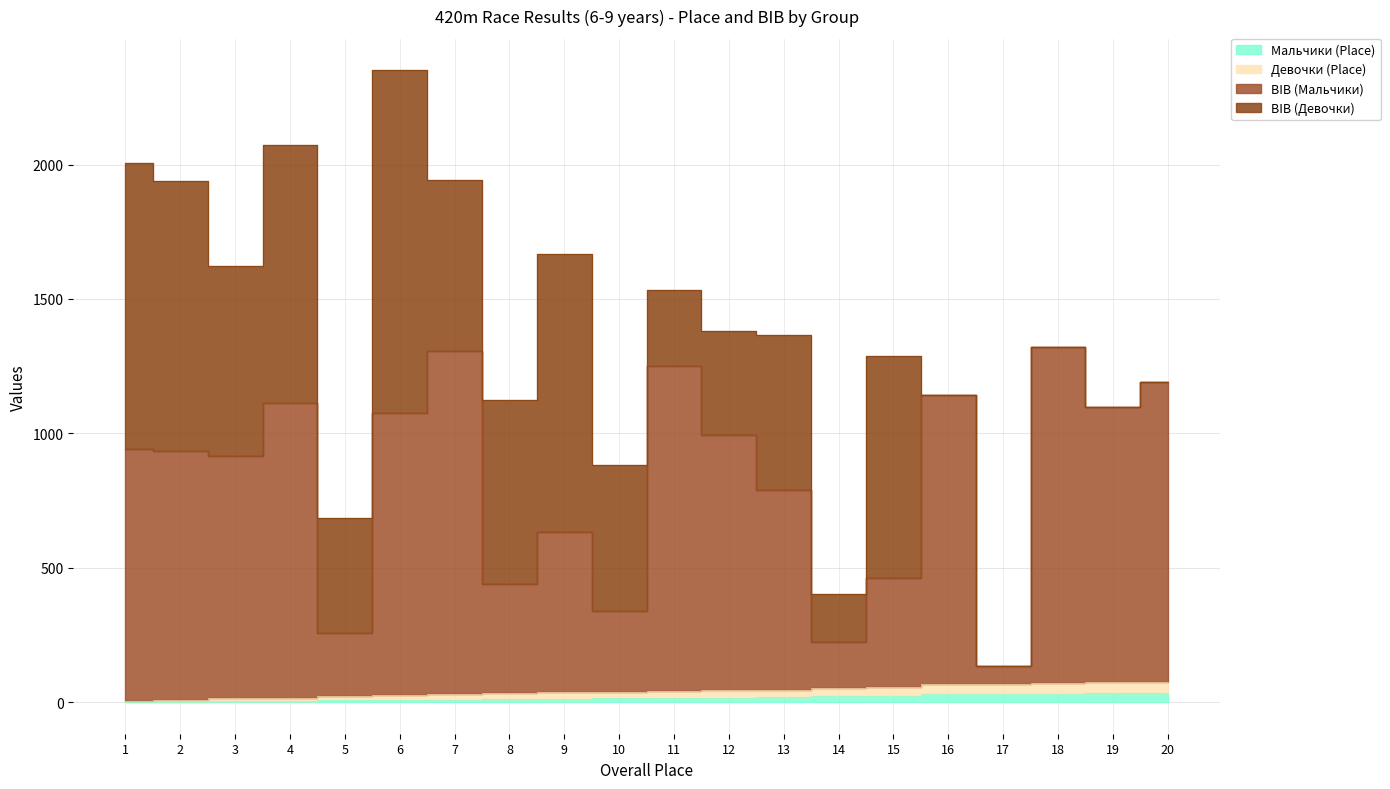

What is the difference between the second highest and minimum values in the BIB (Мальчики) series?

1172